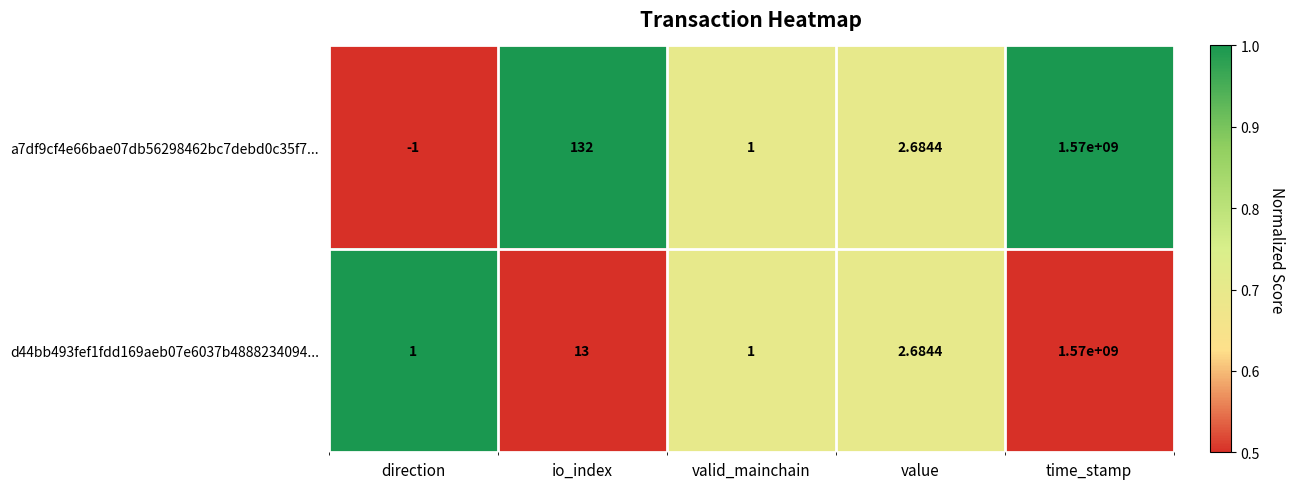

Which series has the widest spread of values?

a7df9cf4e66bae07db56298462bc7debd0c35f7...